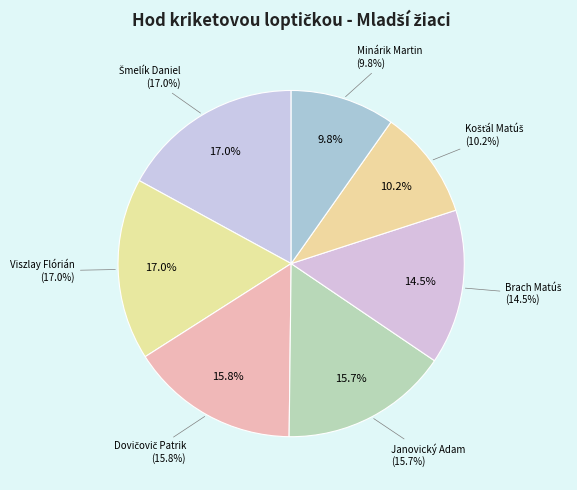

Do Viszlay Flórián and Janovický Adam together represent more than half of the pie?

No